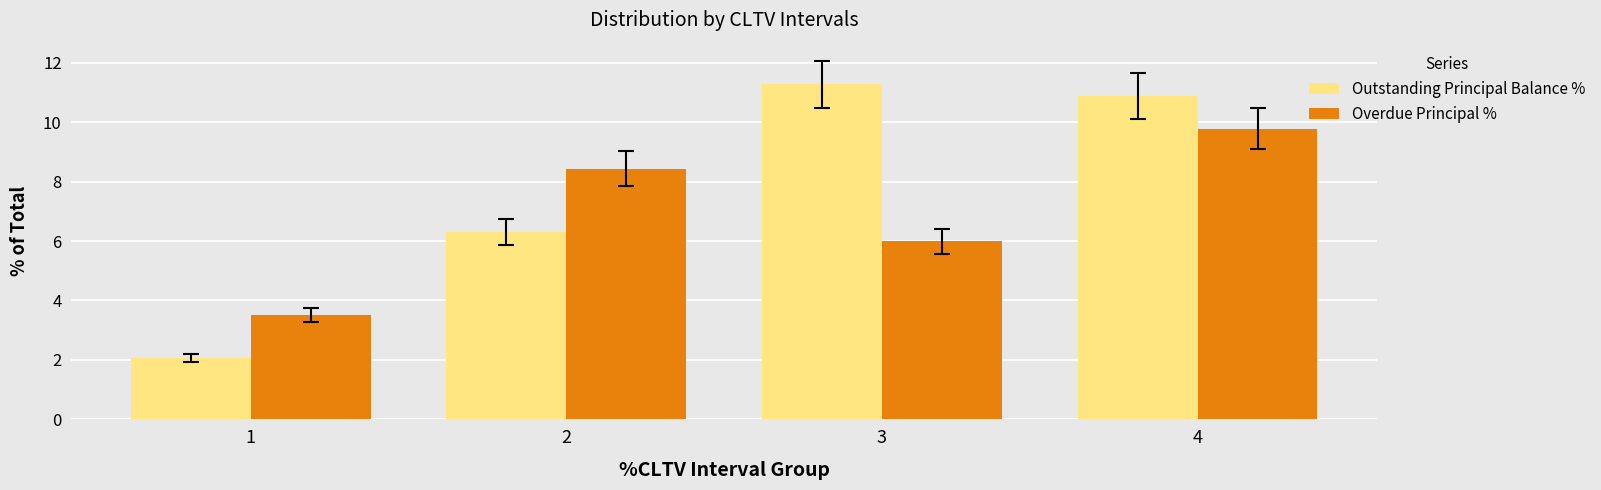

The value of Outstanding Principal Balance % at 3 is 11.3. True or false?

True